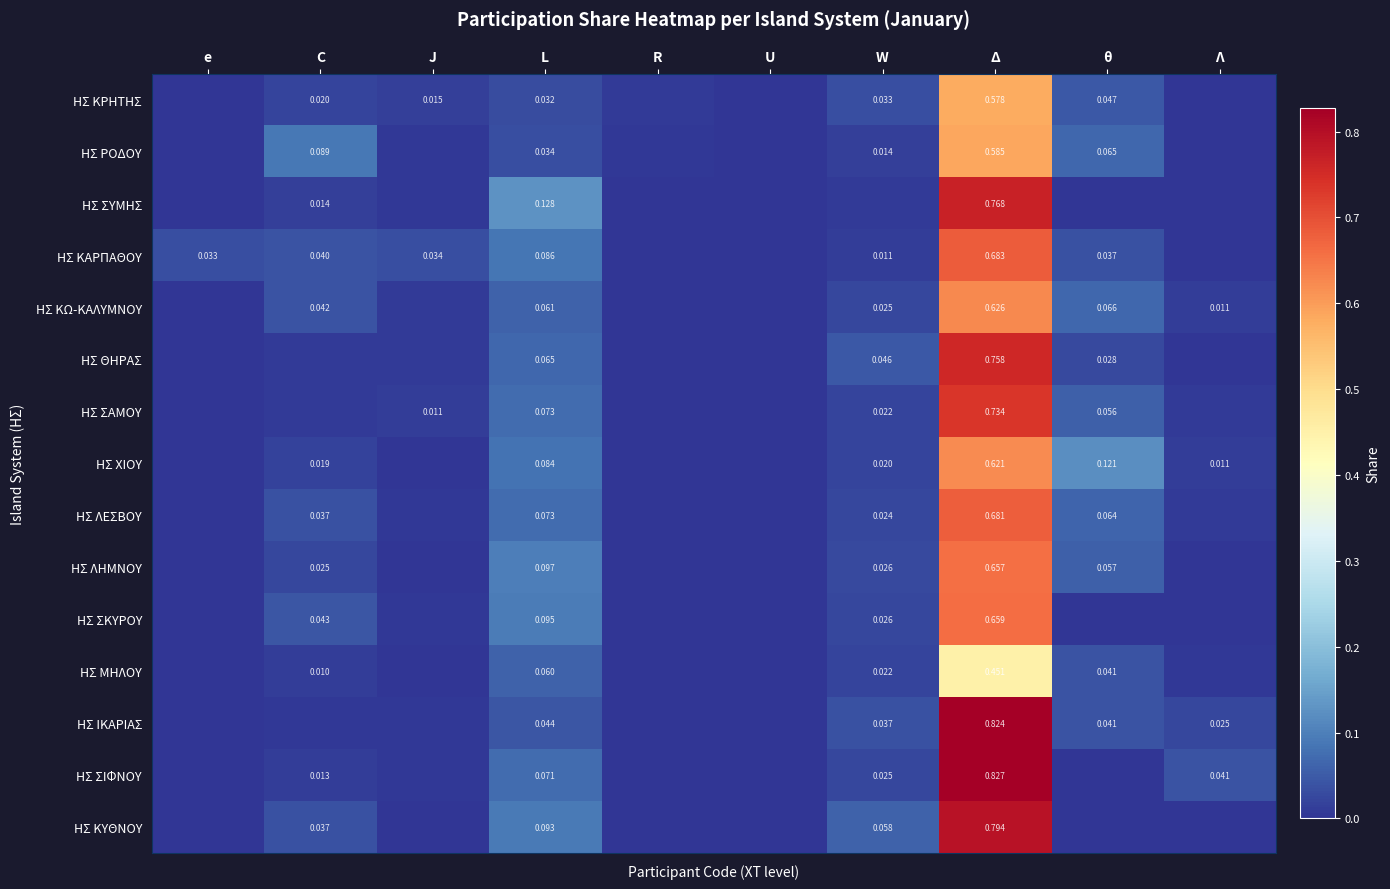

How many categories are shown in the chart?

10